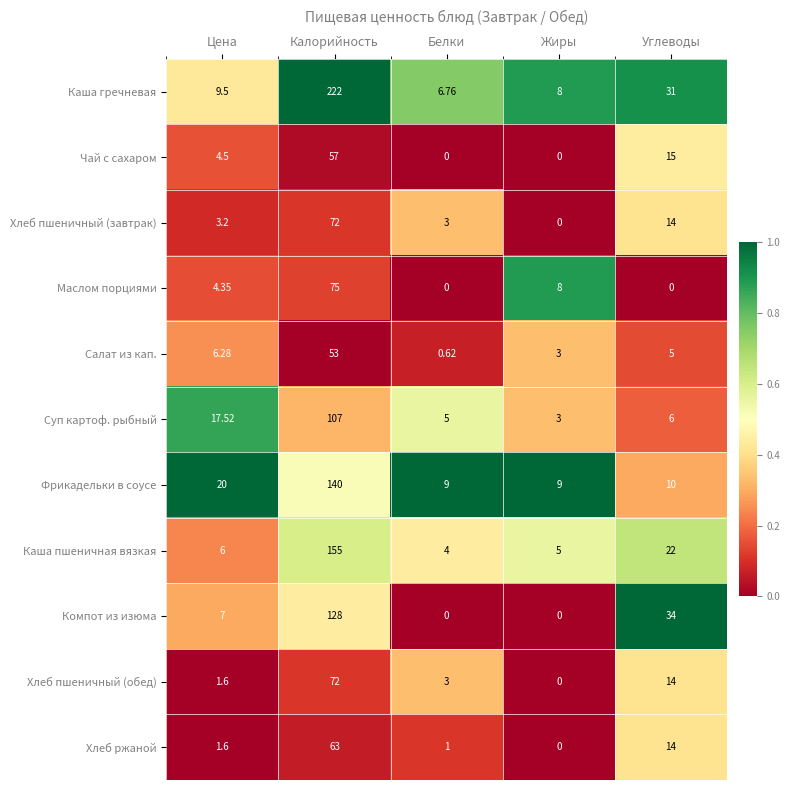

Where is Хлеб ржаной nearest to the value 31?

Углеводы